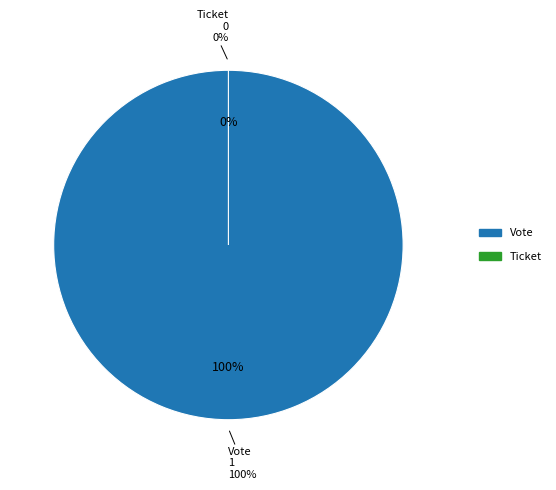

Is it true that Ticket is 0% of the pie?

True